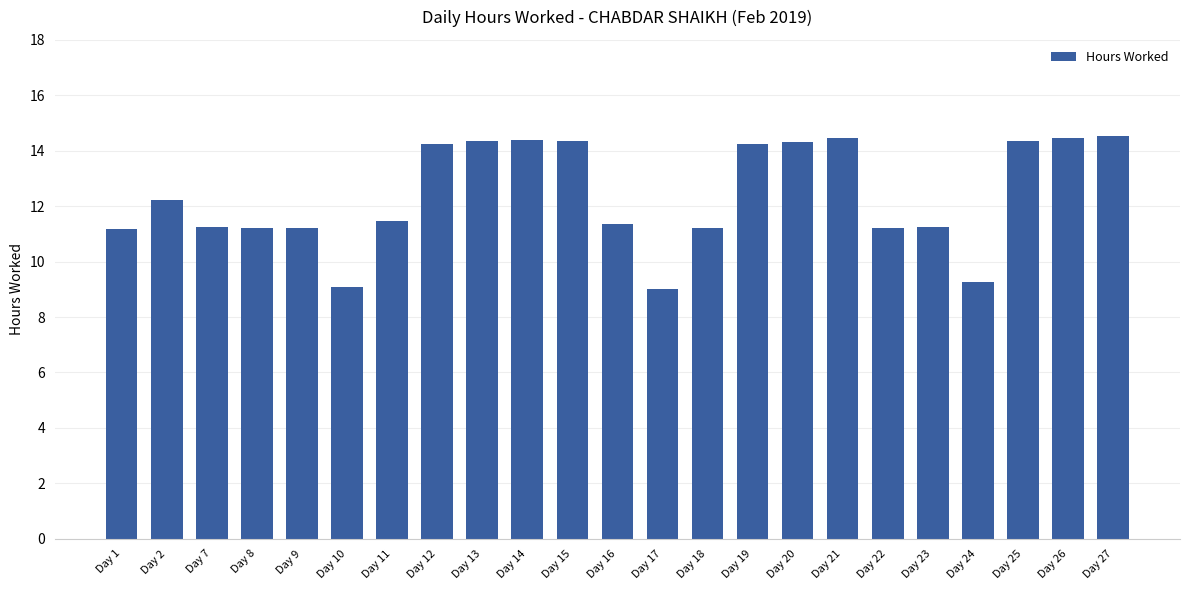

Approximately how many times larger is the value at Day 8 compared to Day 18?

1.0